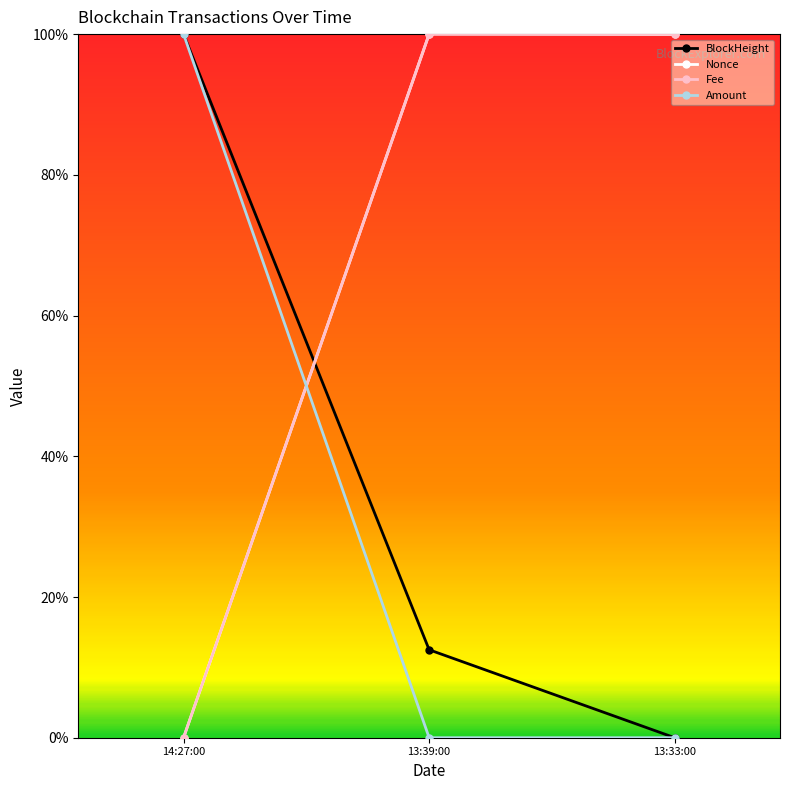

What position from the left is 13:39:00?

2